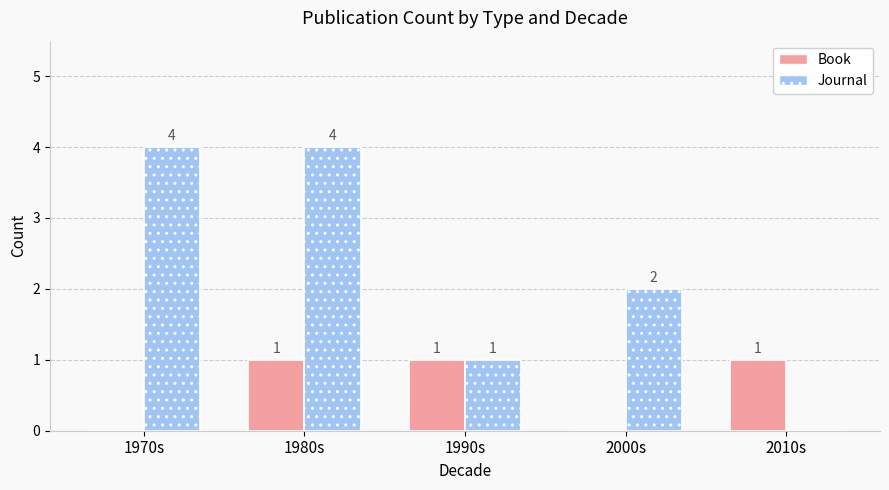

Is it true that Journal equals 3 at 2000s?

False